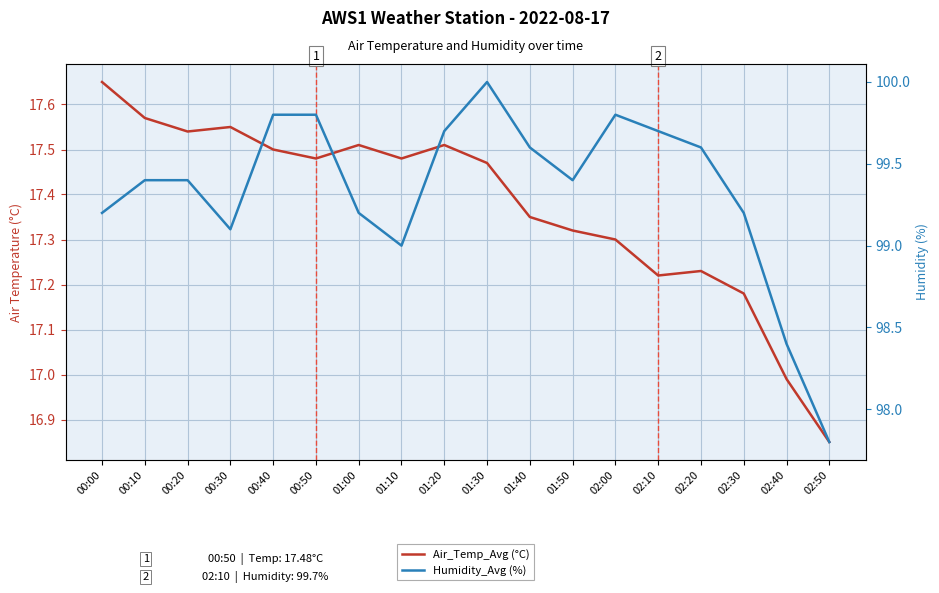

List the series in order of their peak value, lowest first.

Air_Temp_Avg (°C), Humidity_Avg (%)